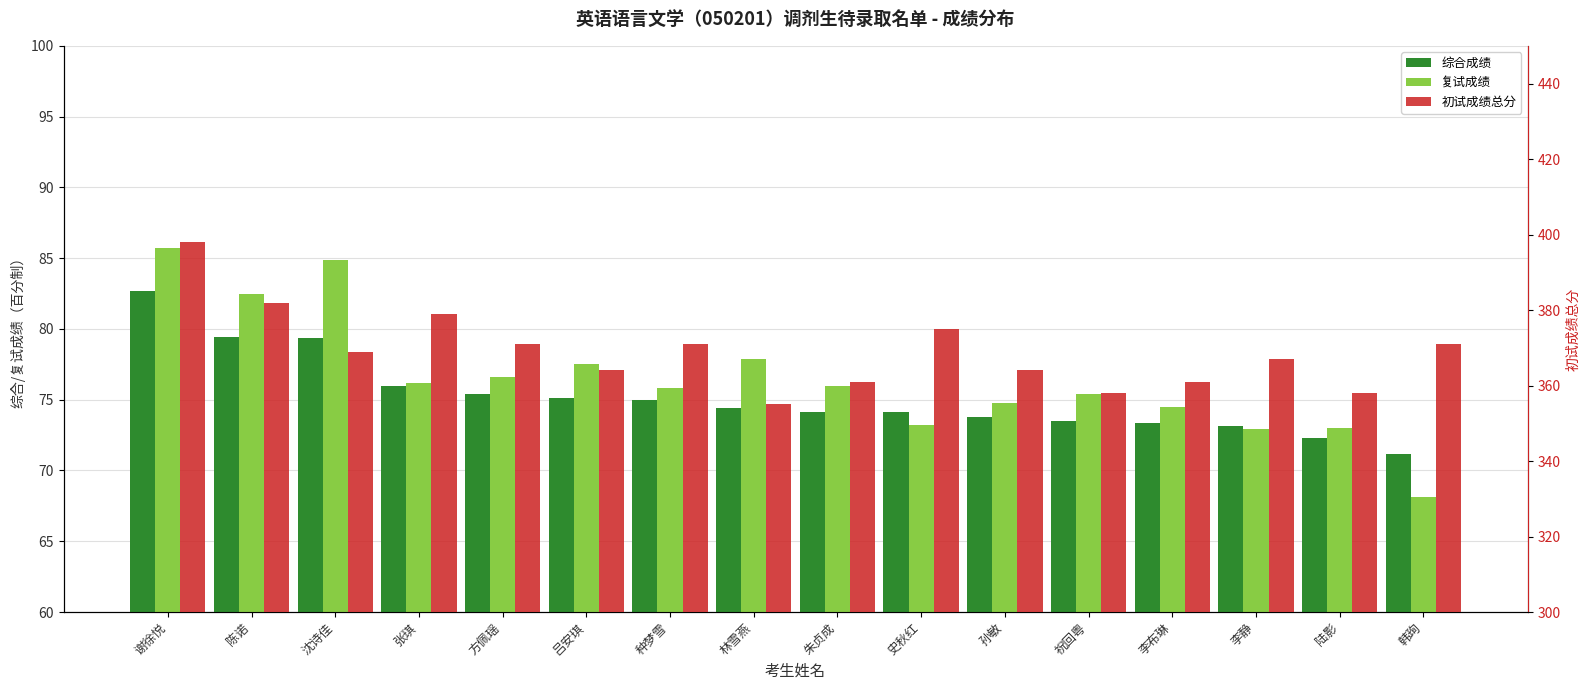

How many bars are there in each group?

3